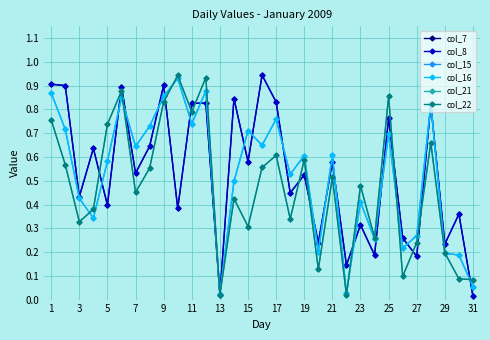

Does the chart have visible grid lines?

Yes